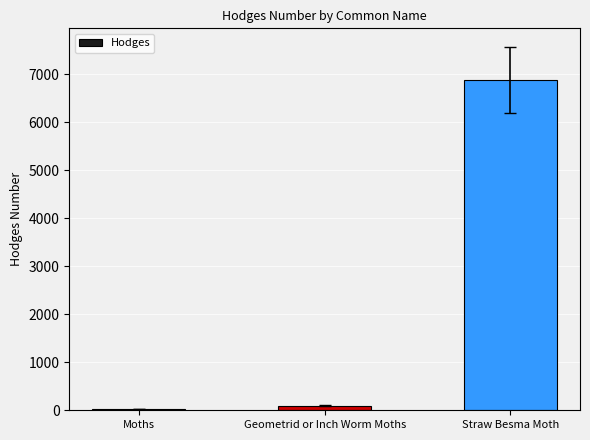

Reading right to left, list all the values displayed in this chart.

Straw Besma Moth=6884.0	Geometrid or Inch Worm Moths=91.3	Moths=29.0